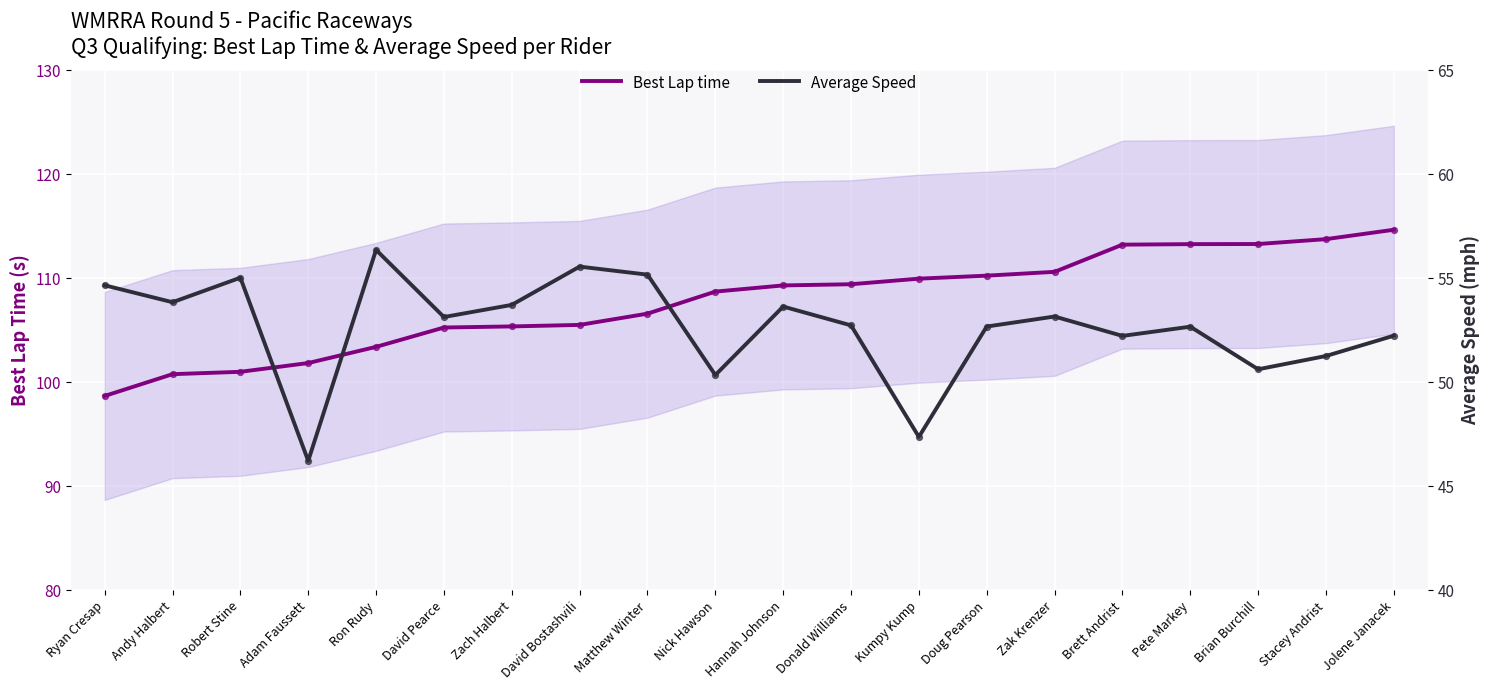

What are all the series names shown in the legend?

Best Lap time, Average Speed